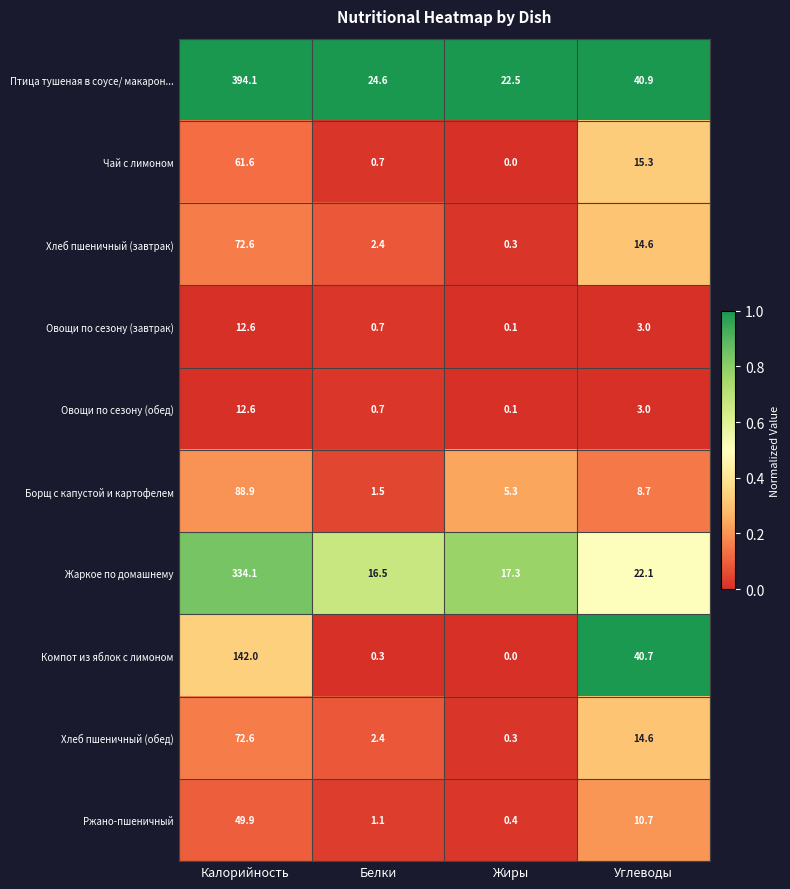

Rank the categories by Компот из яблок с лимоном value from lowest to highest.

Жиры, Белки, Углеводы, Калорийность